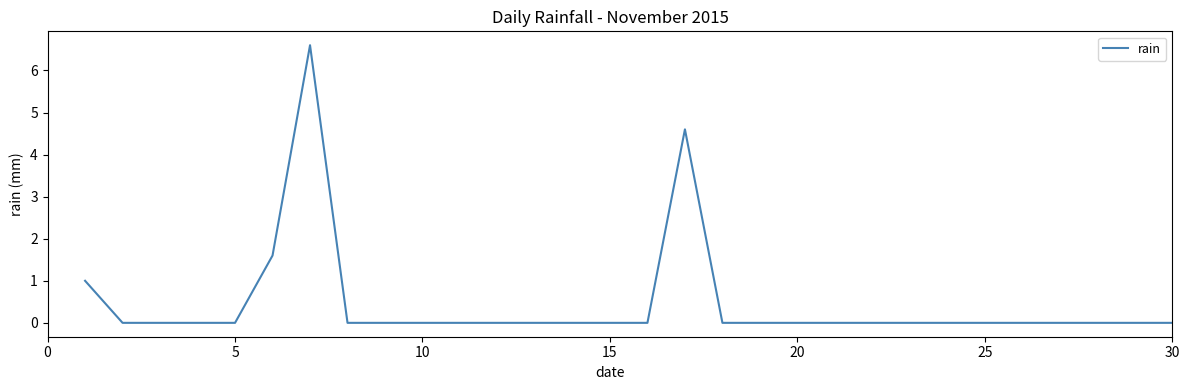

What is the difference between the maximum and minimum values?

6.6